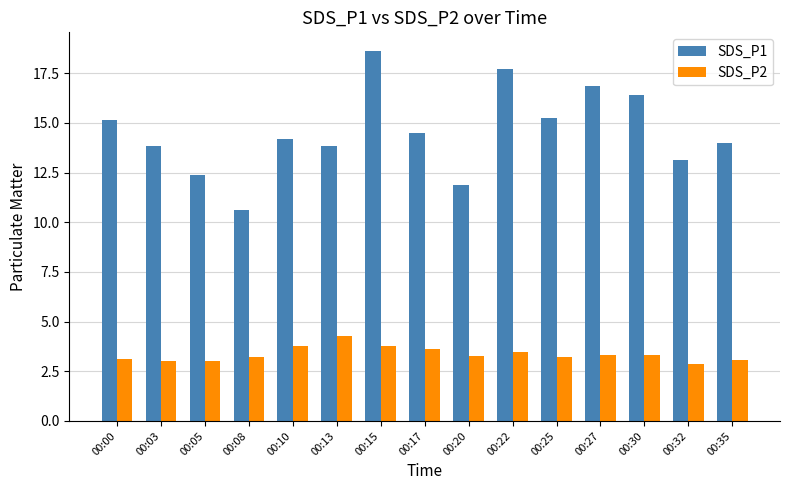

How many groups of bars are there?

15